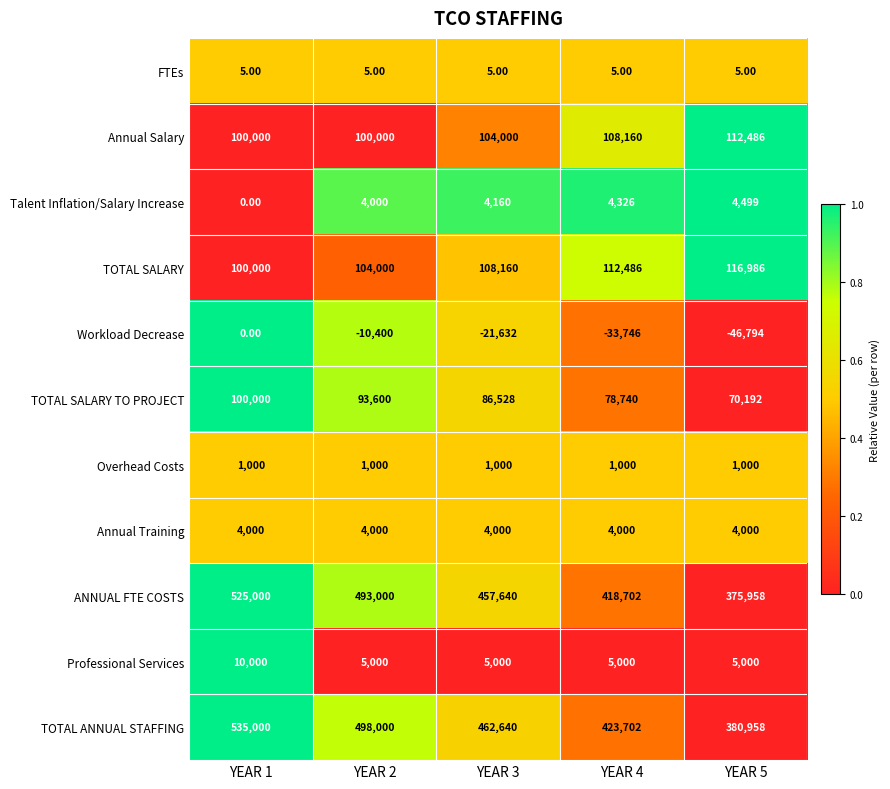

What is the spread (max minus min) of values at YEAR 4?

457448